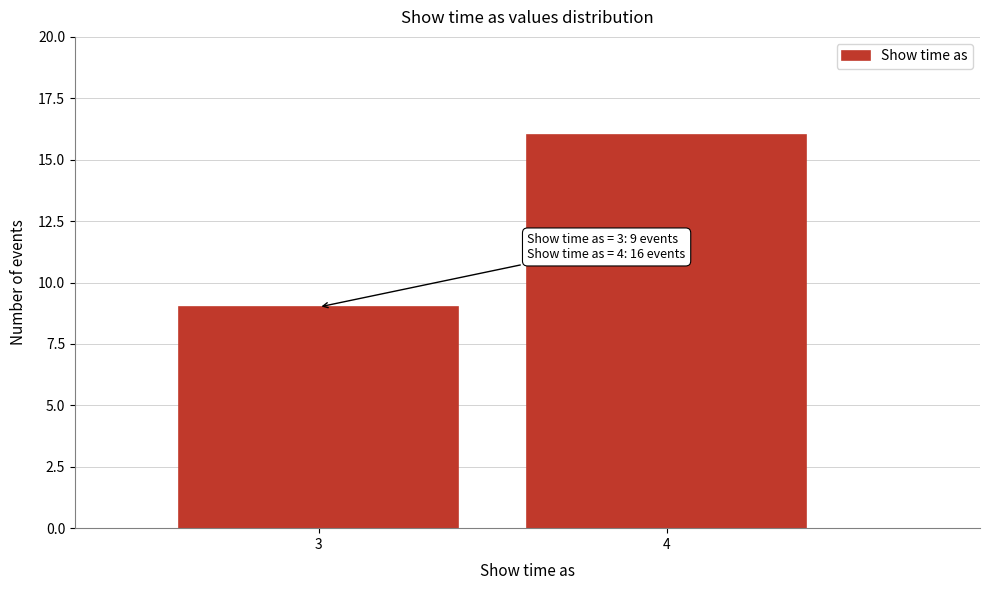

Reading left to right, extract all data points from this chart.

3=9	4=16